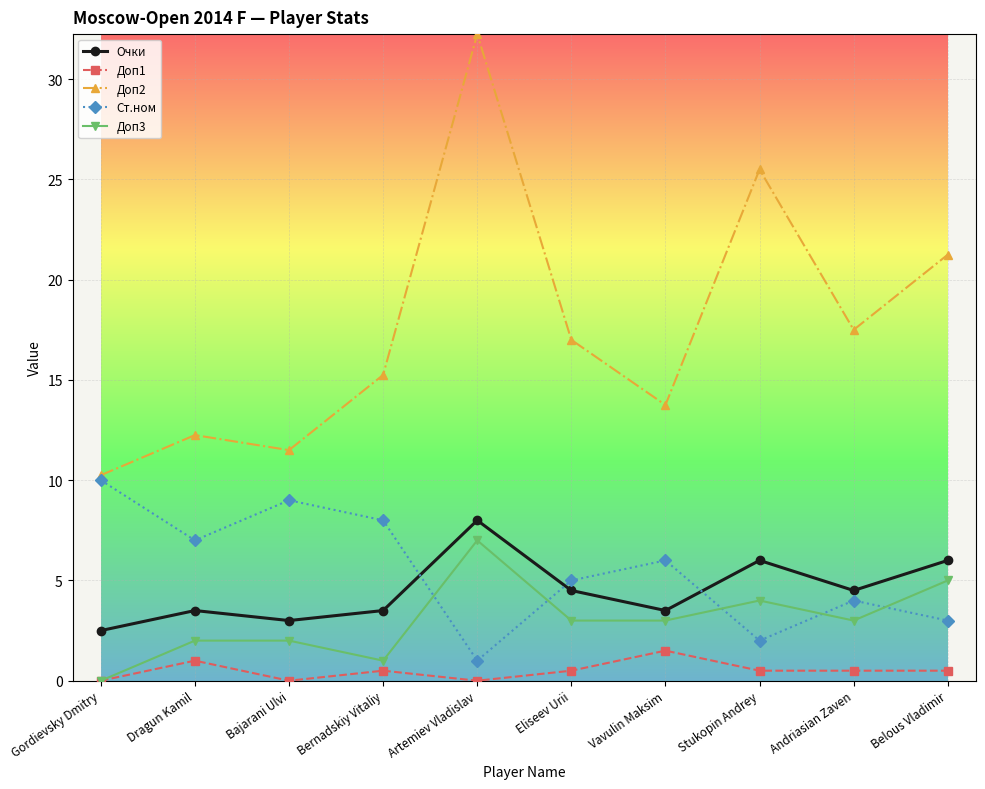

What is the value of the Ст.ном point at the 6th from the left?

5.0